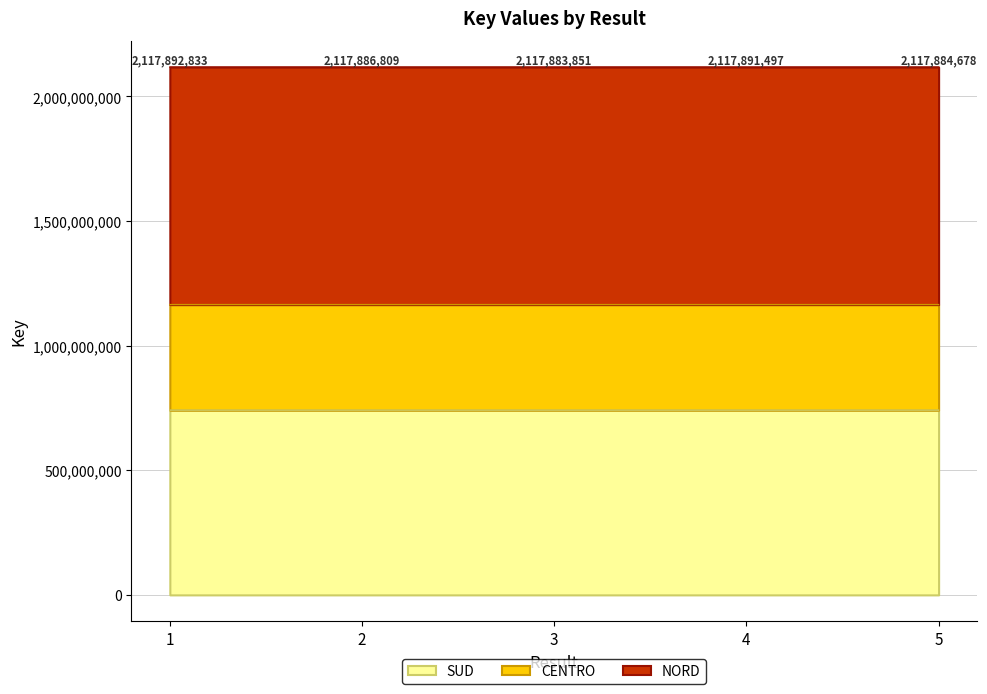

What is the total value across all series at 5?

2117884678.0